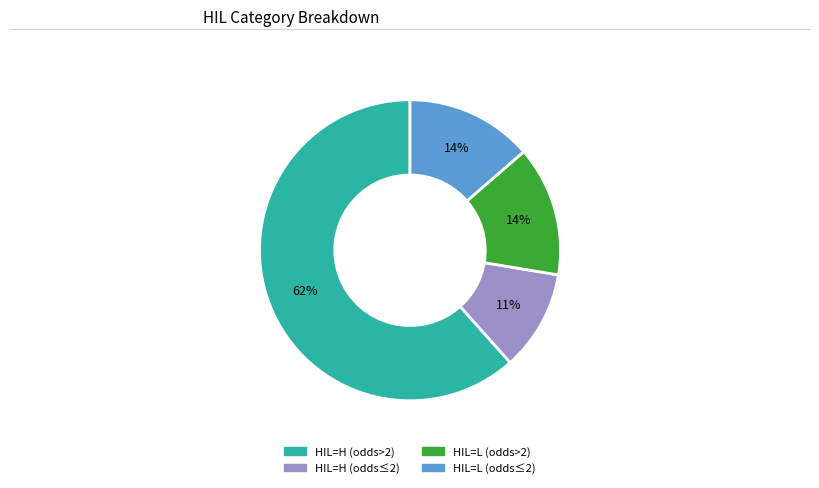

Is there any slice that represents more than half of the pie?

Yes